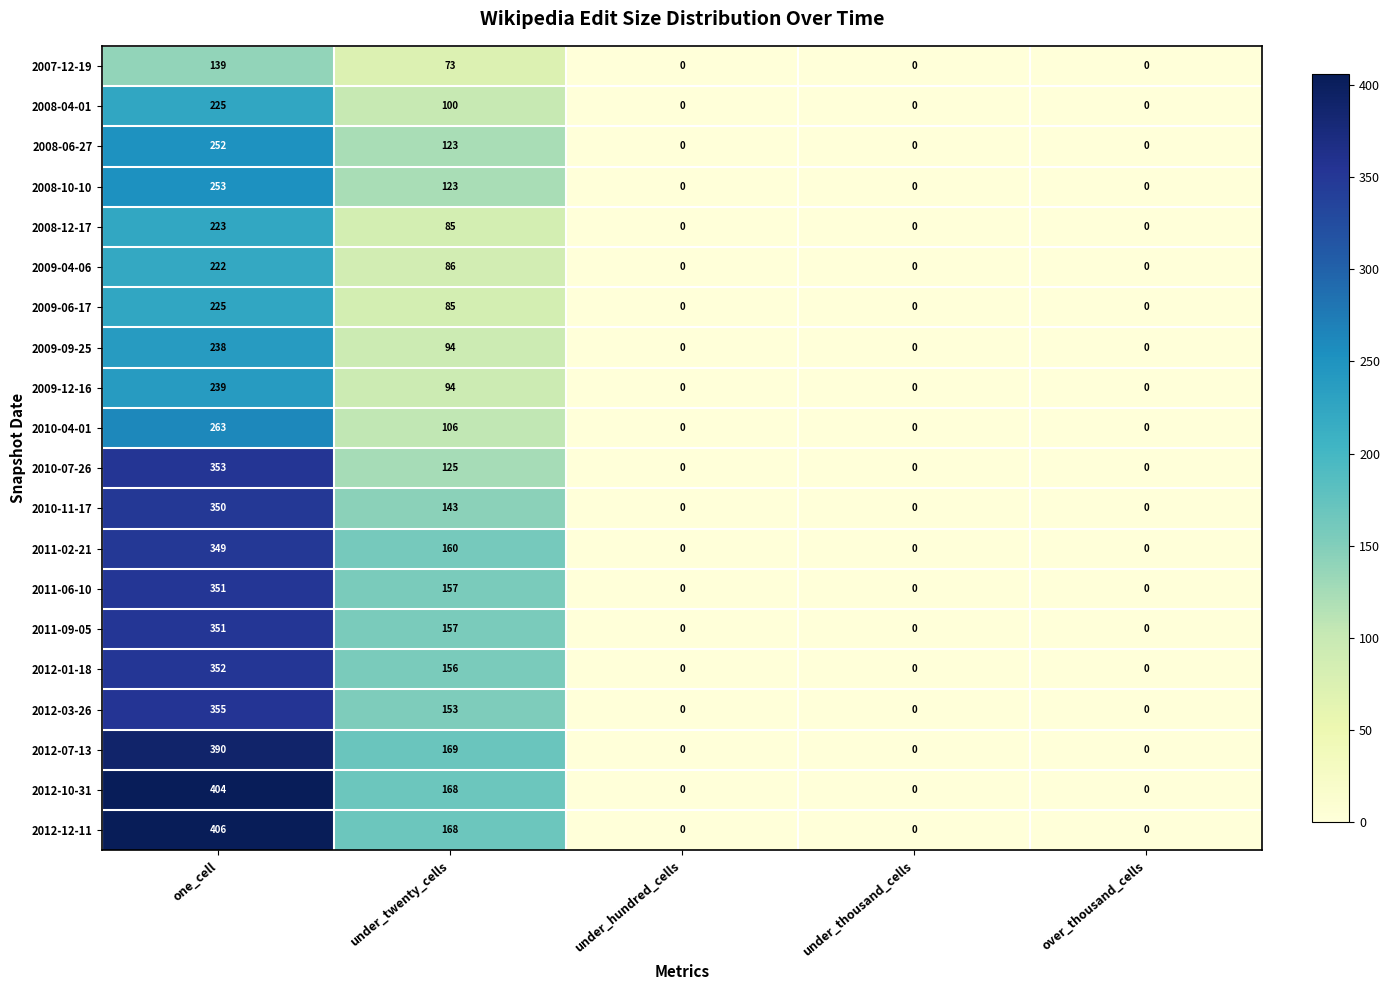

What is the average value of the 2011-02-21 series?

102